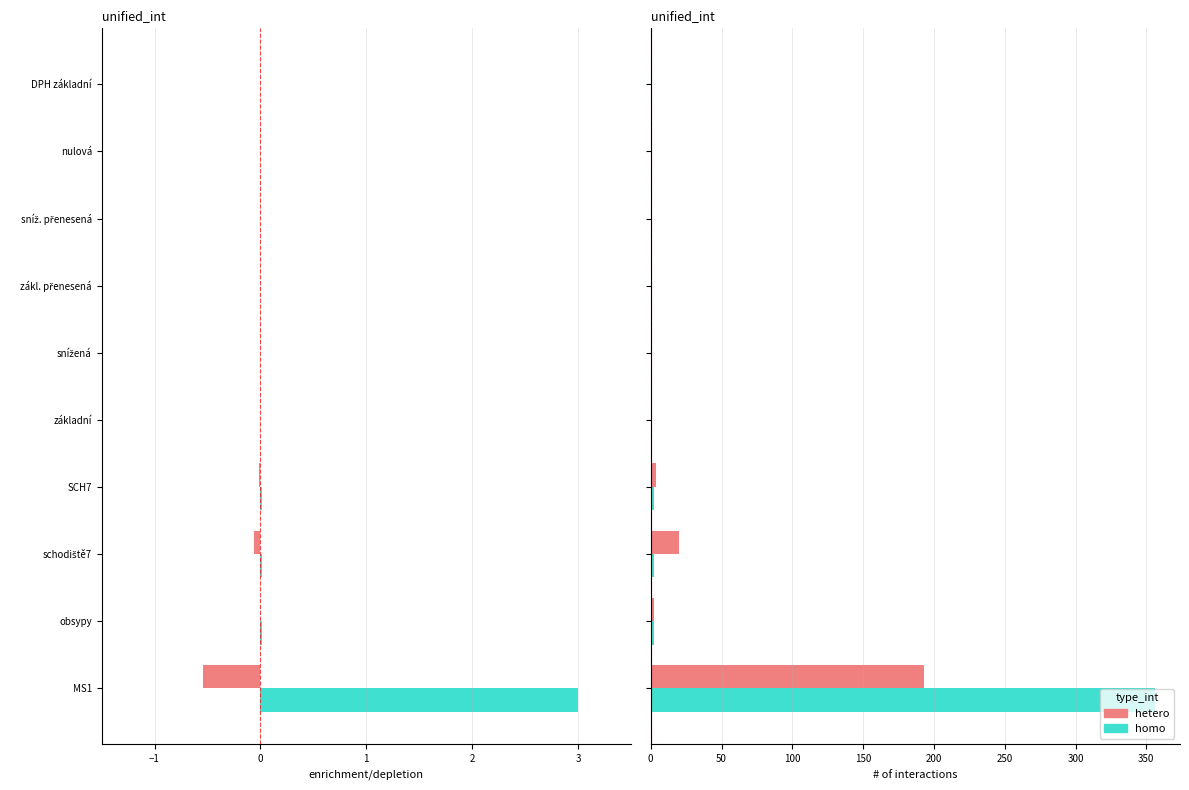

Which series has the largest total across all categories?

homo